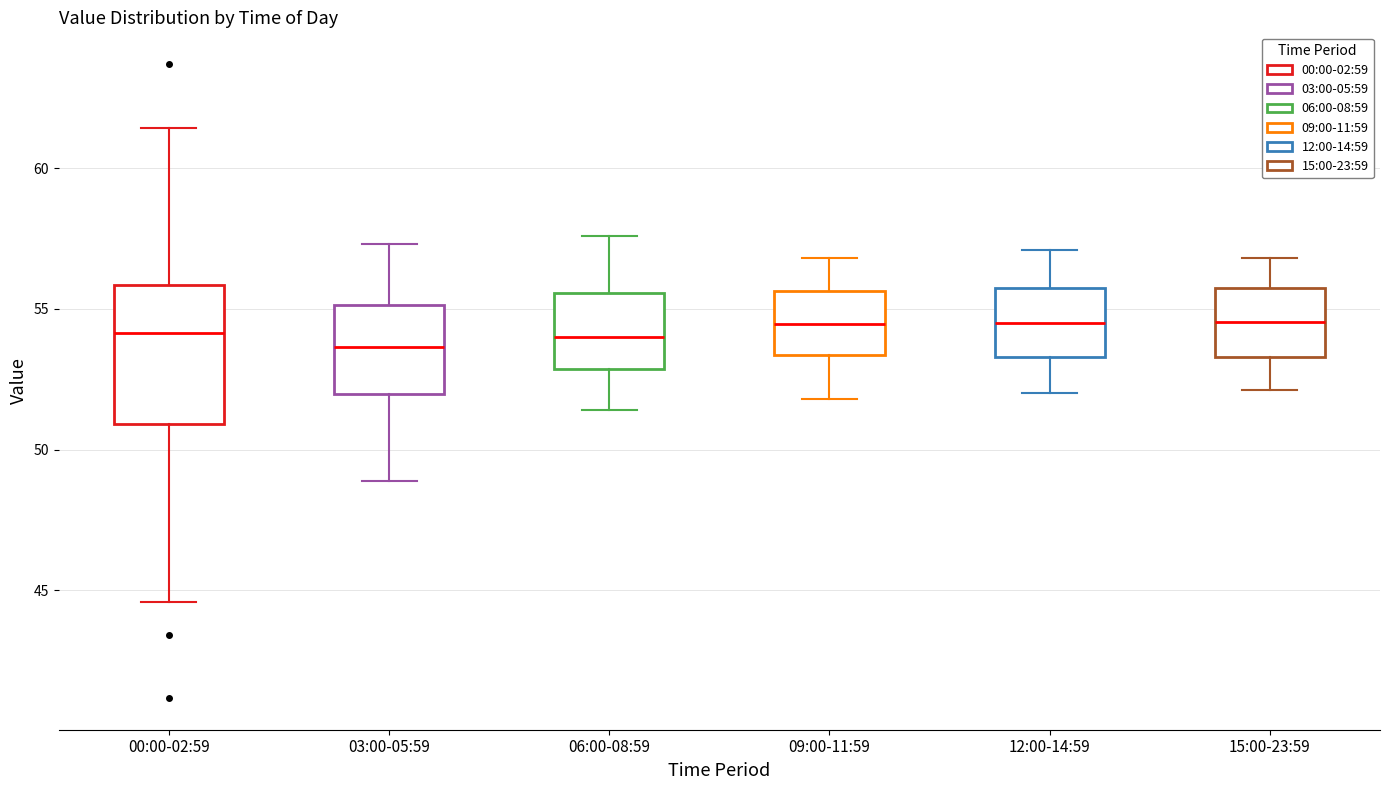

Which box is the tallest, from its lower edge to its upper edge?

00:00-02:59